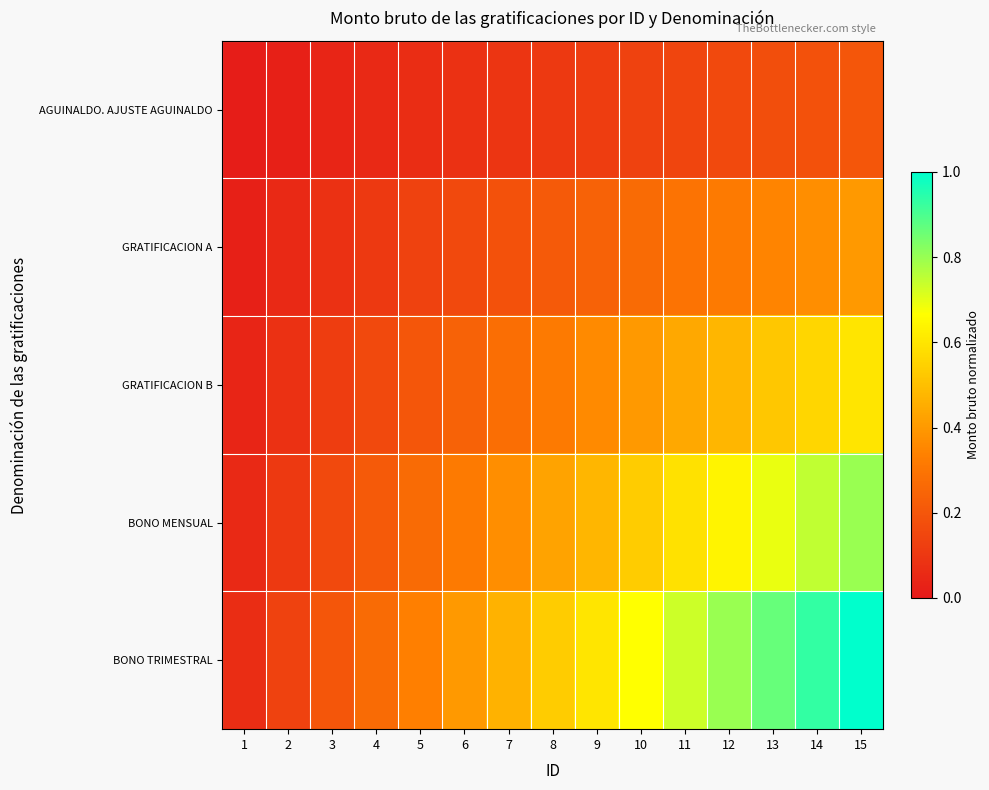

Which series changed the most between 5 and 9?

BONO TRIMESTRAL